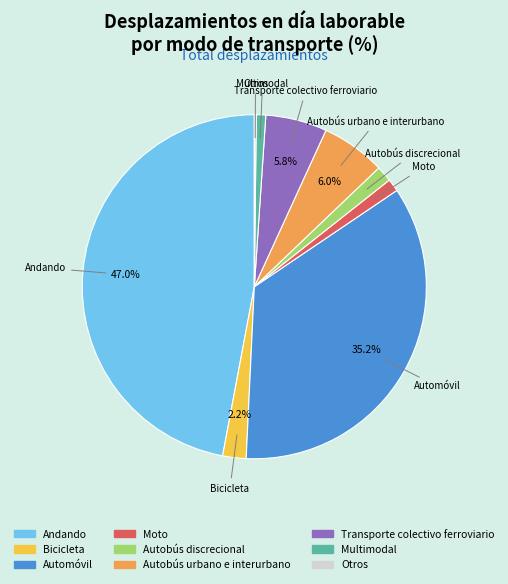

The Transporte colectivo ferroviario slice represents 1% of the pie. True or false?

False